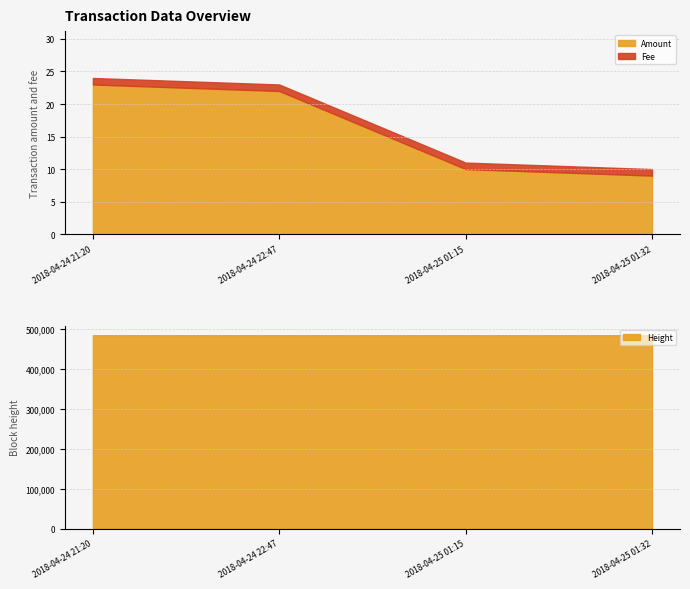

The value of Amount at 2018-04-25 01:32 is 6. True or false?

False